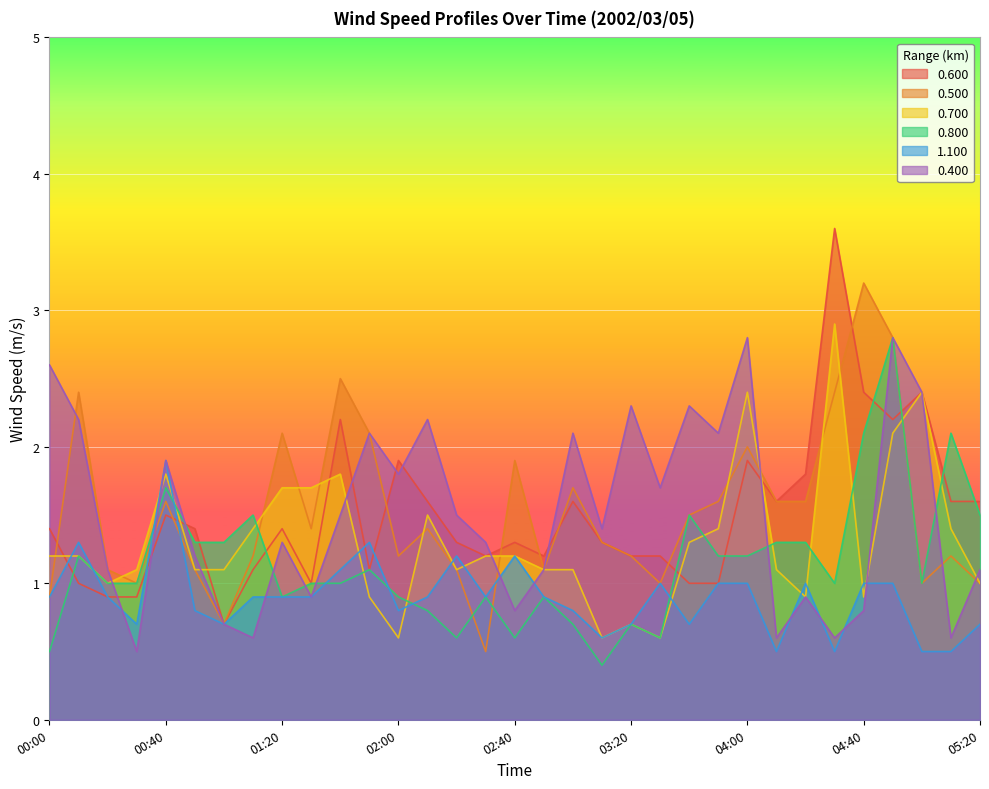

Does the chart display data point markers on the line(s)?

No